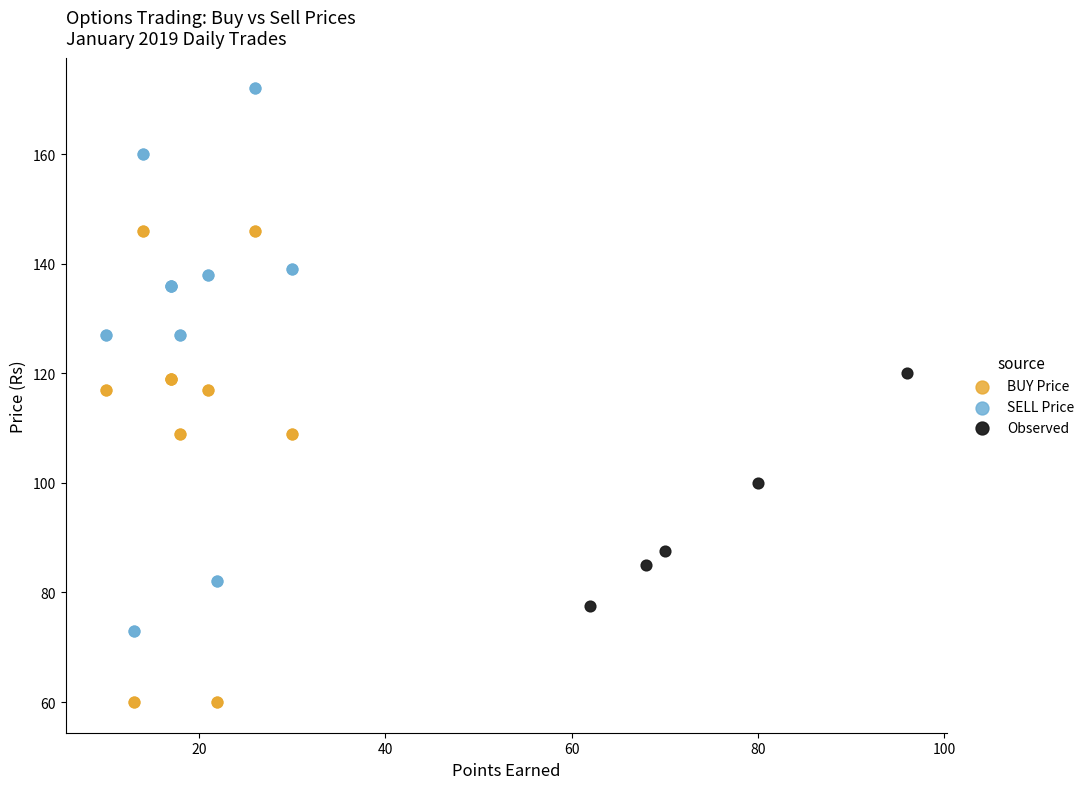

What are all the series names shown in the legend?

BUY Price, SELL Price, Observed